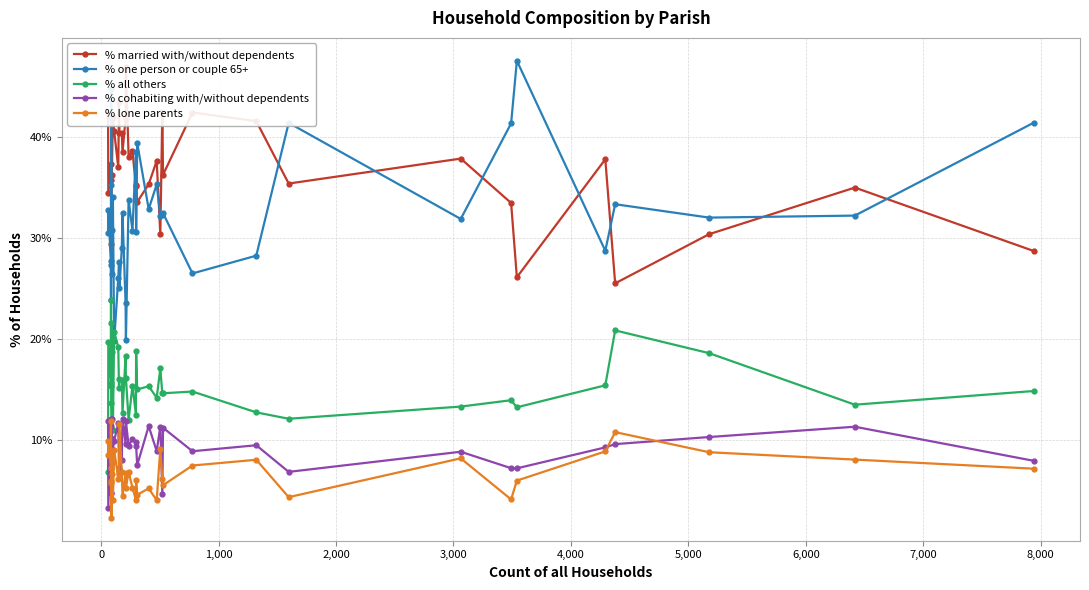

What is the minimum value shown in the chart?

2.3